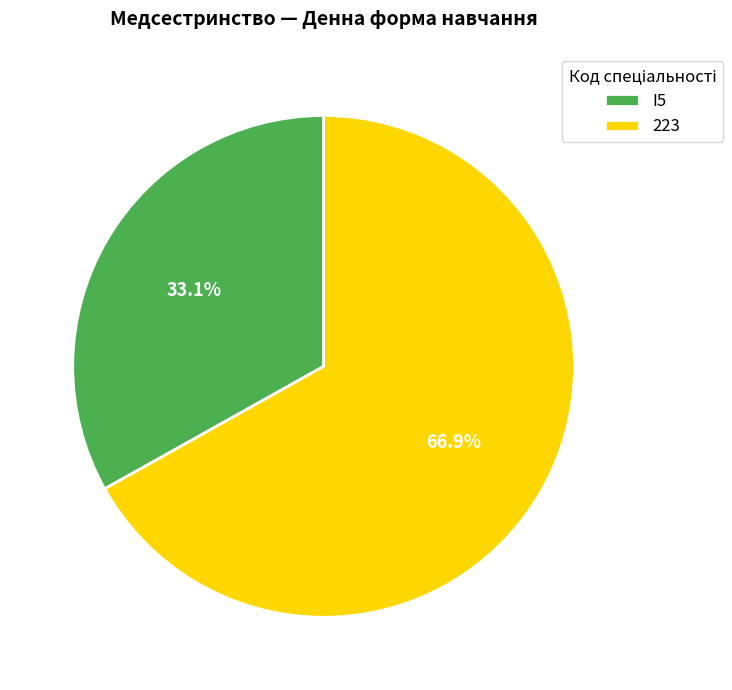

True or false: I5 accounts for 27% of the total.

False